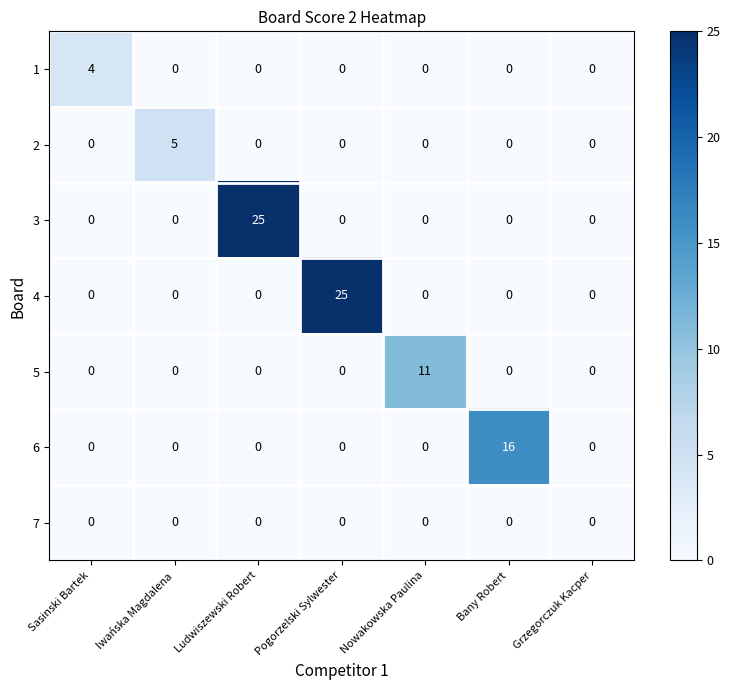

The value of 7 at Iwańska Magdalena is 0. True or false?

True